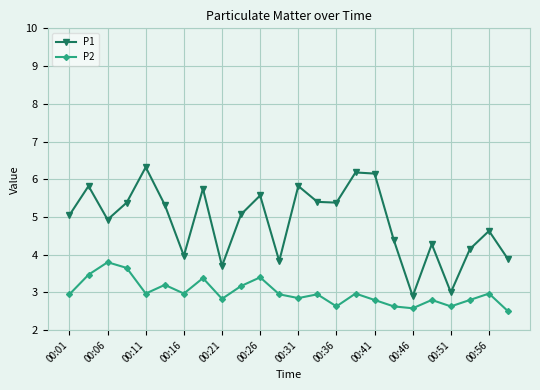

Rank the series by their maximum value, from lowest to highest.

P2, P1